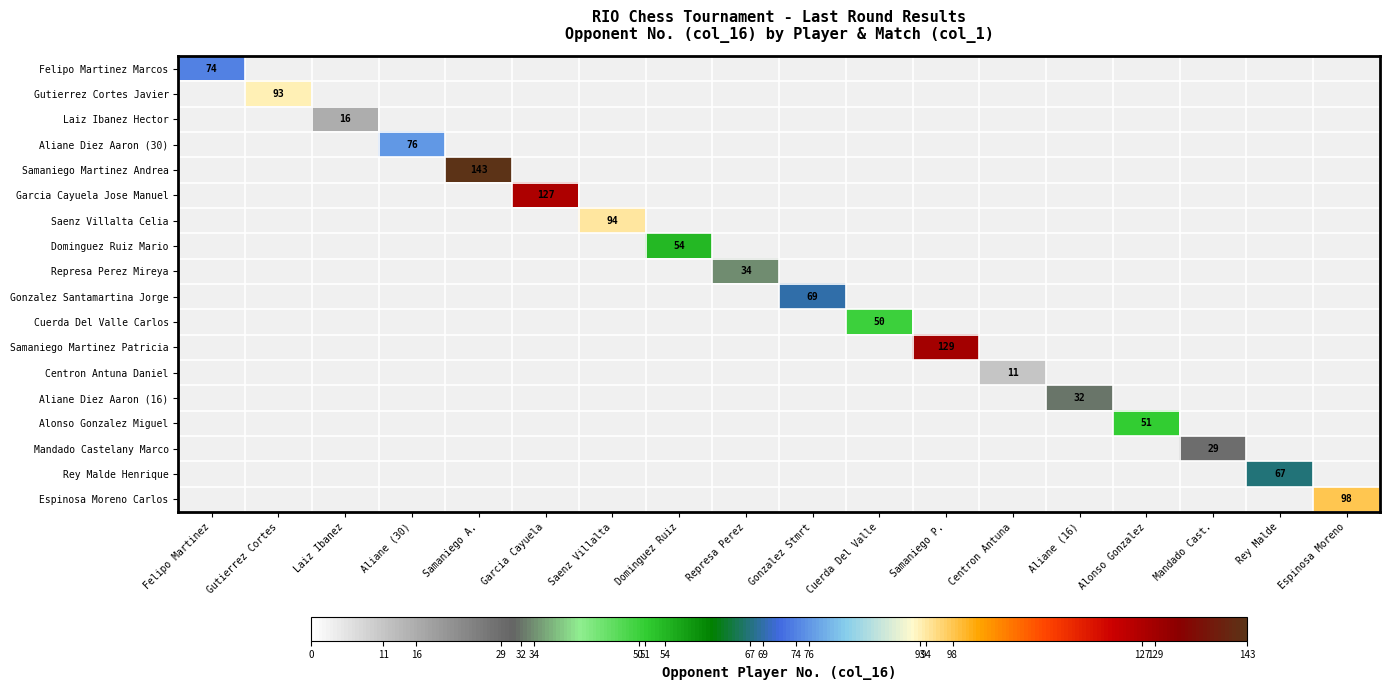

What is the minimum value shown in the chart?

11.0